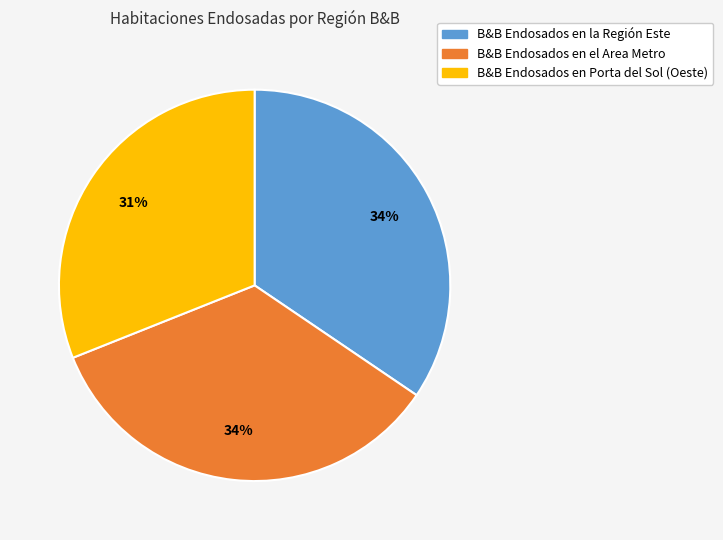

What percentage is the B&B Endosados en la Región Este slice, to the nearest percent?

34%